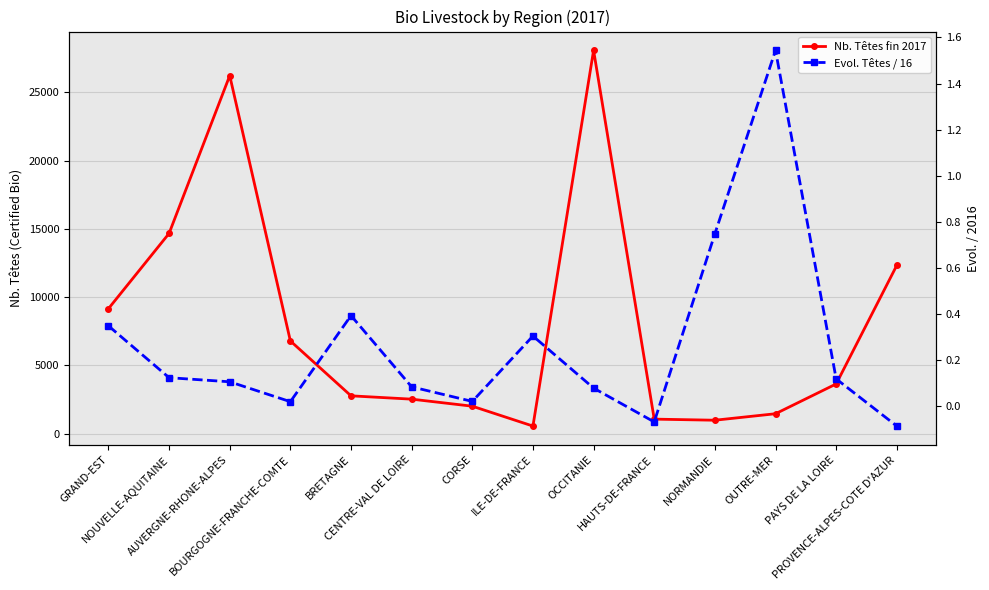

What is the label of the 7th point from the left?

CORSE